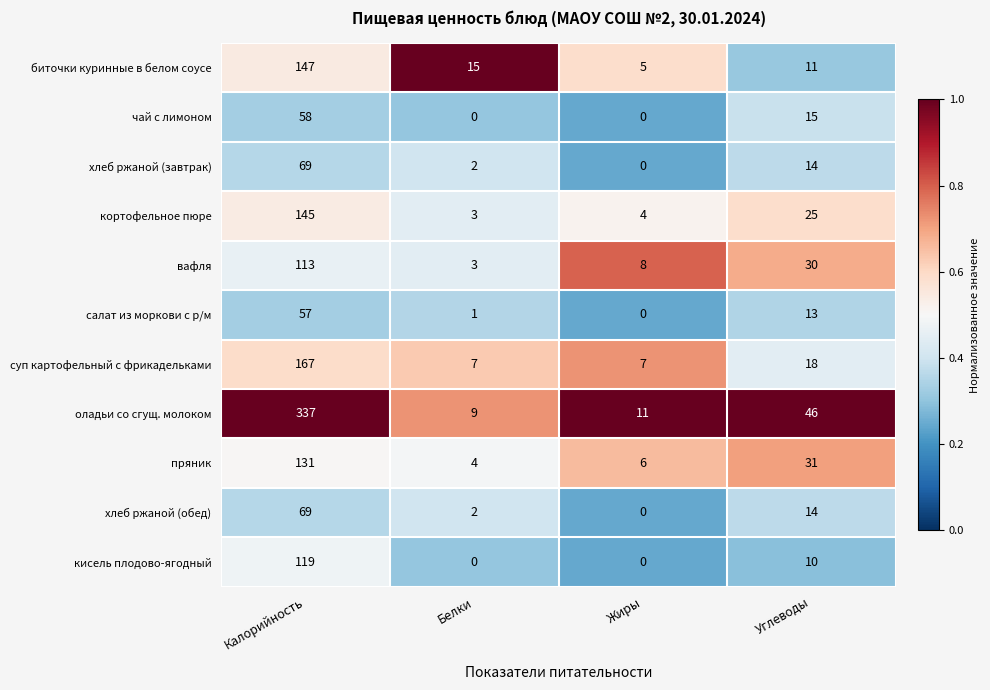

Is it true that пряник equals 1 at Белки?

False